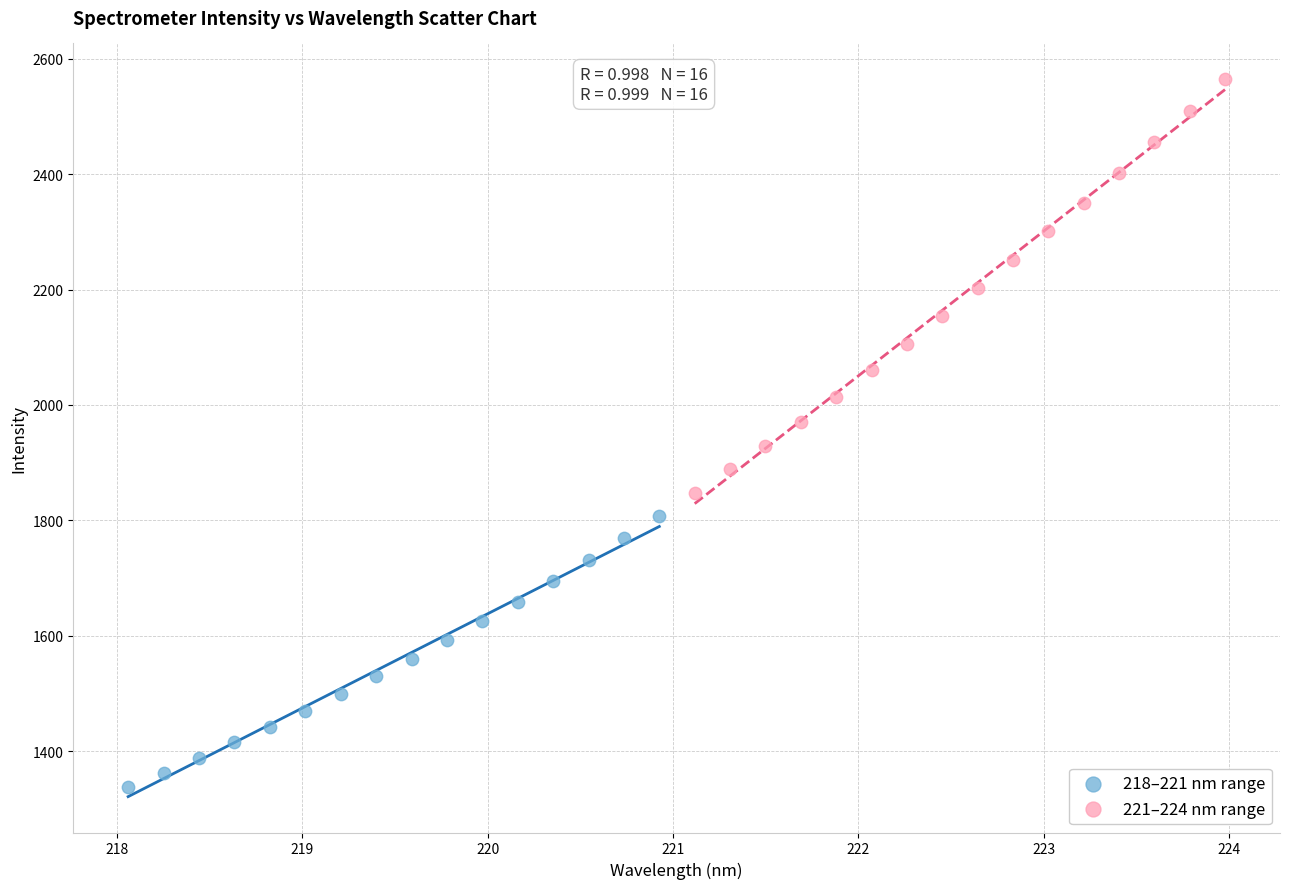

Which series reaches the minimum Y coordinate?

218–221 nm range